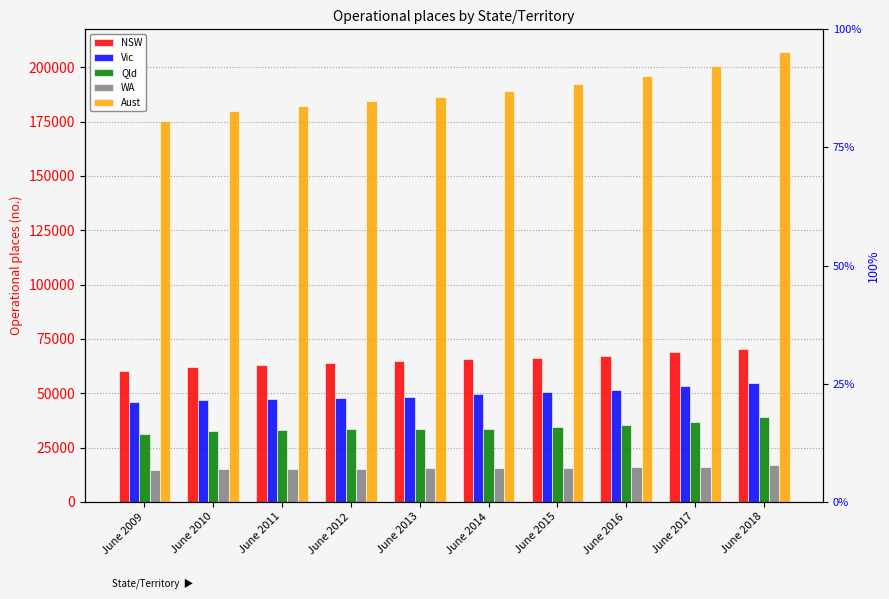

What is the average value of the Qld series?

34287